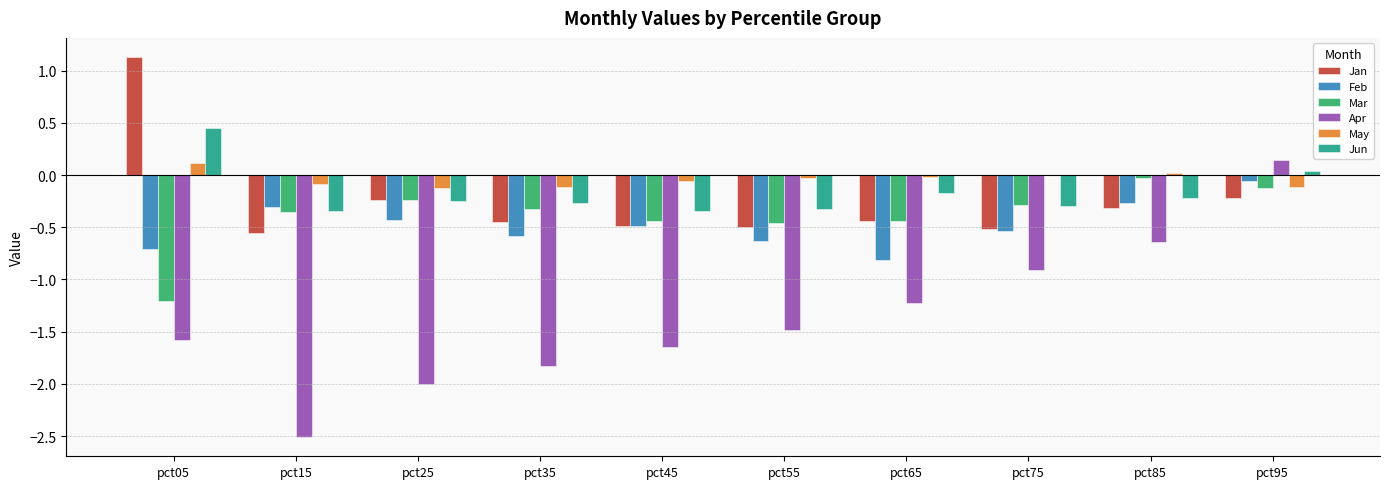

True or false: Mar has a value of -0.4 at pct45.

True